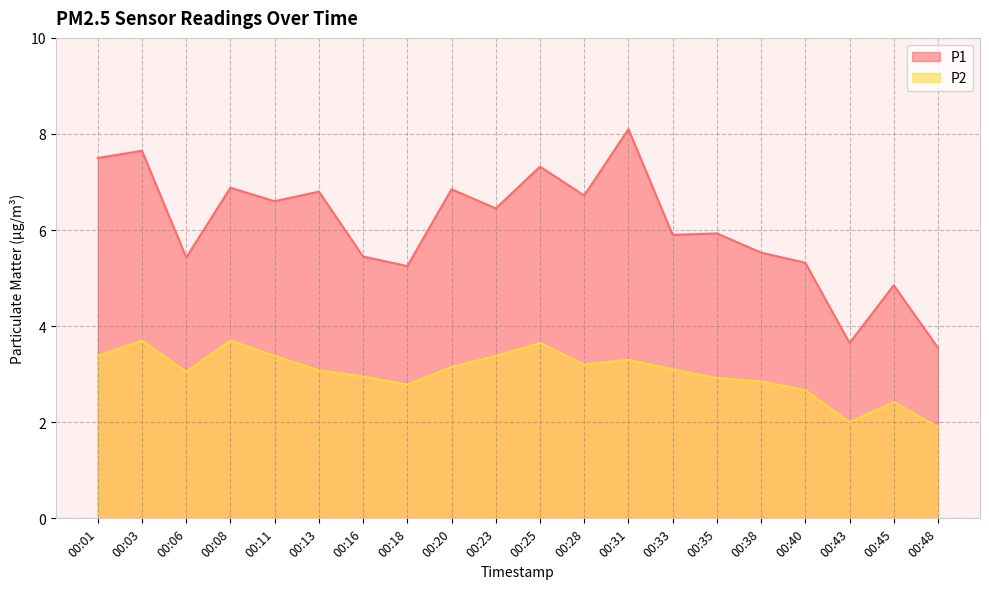

What is the maximum value shown in the chart?

8.1